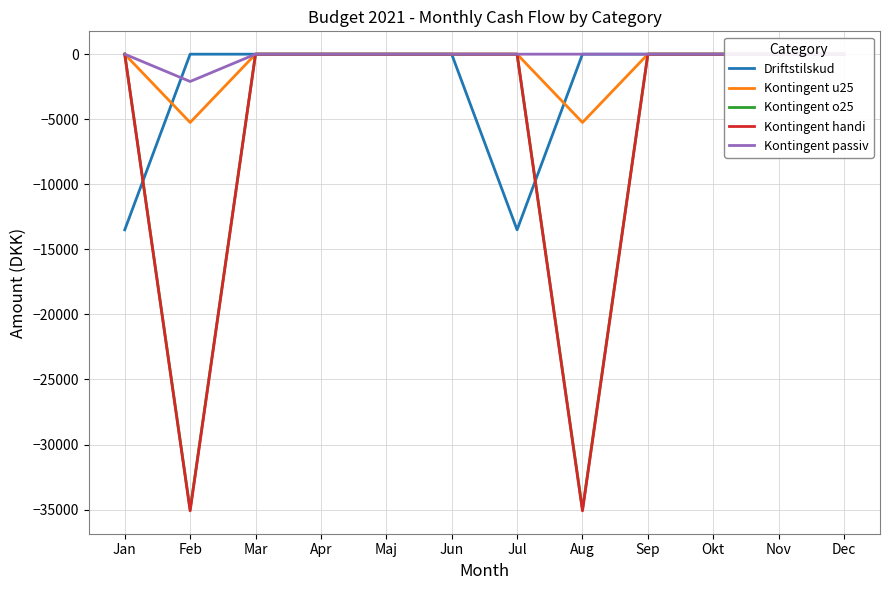

True or false: Kontingent passiv has more than 0 interior local peaks.

False